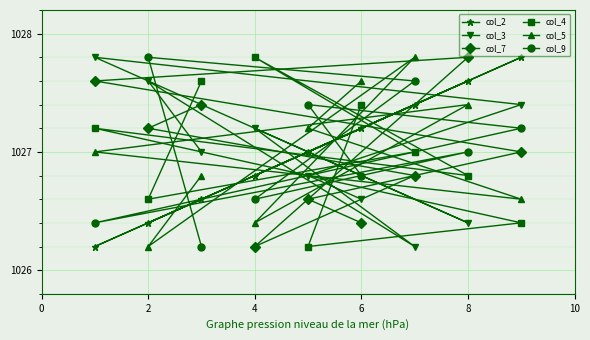

What is the average value of the col_4 series?

1027.0